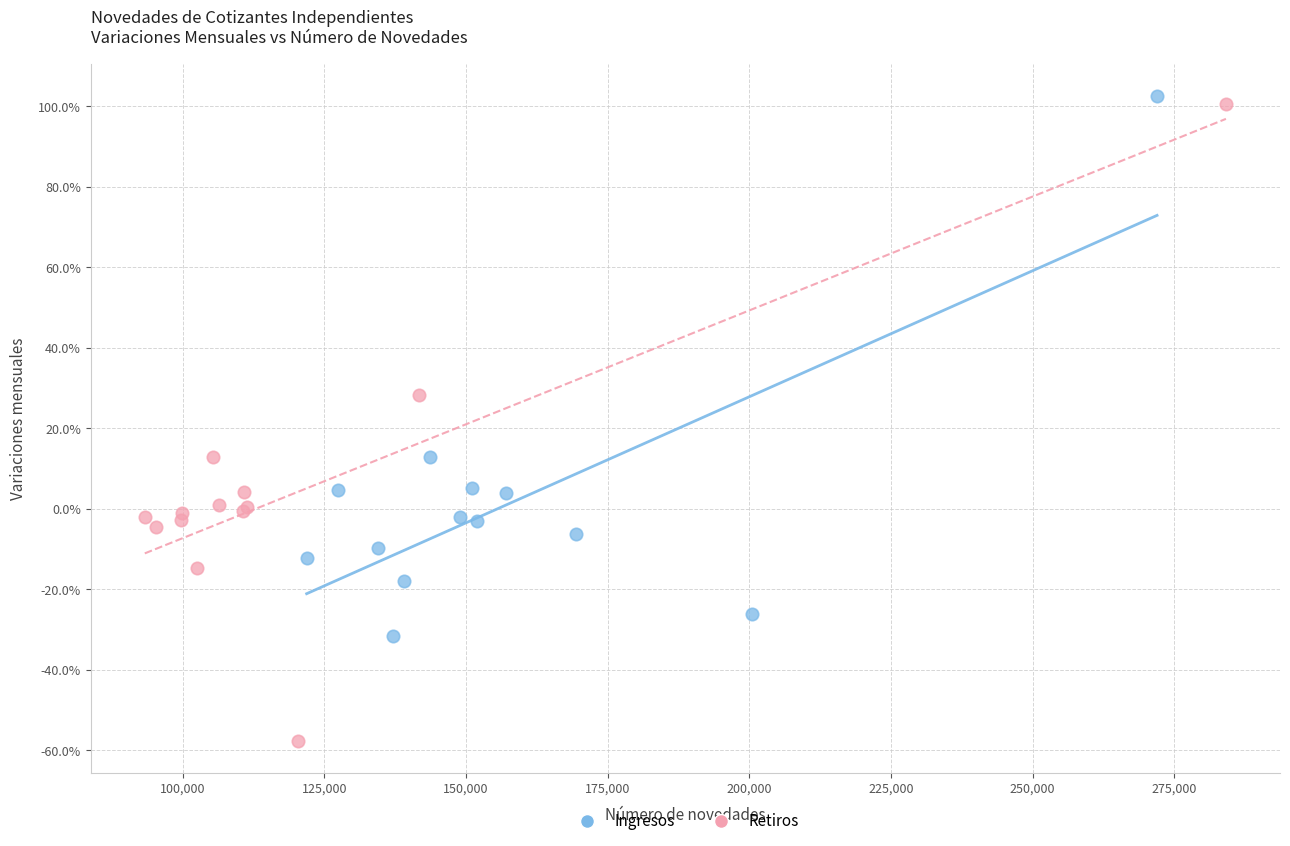

What are all the series names shown in the legend?

Ingresos, Retiros